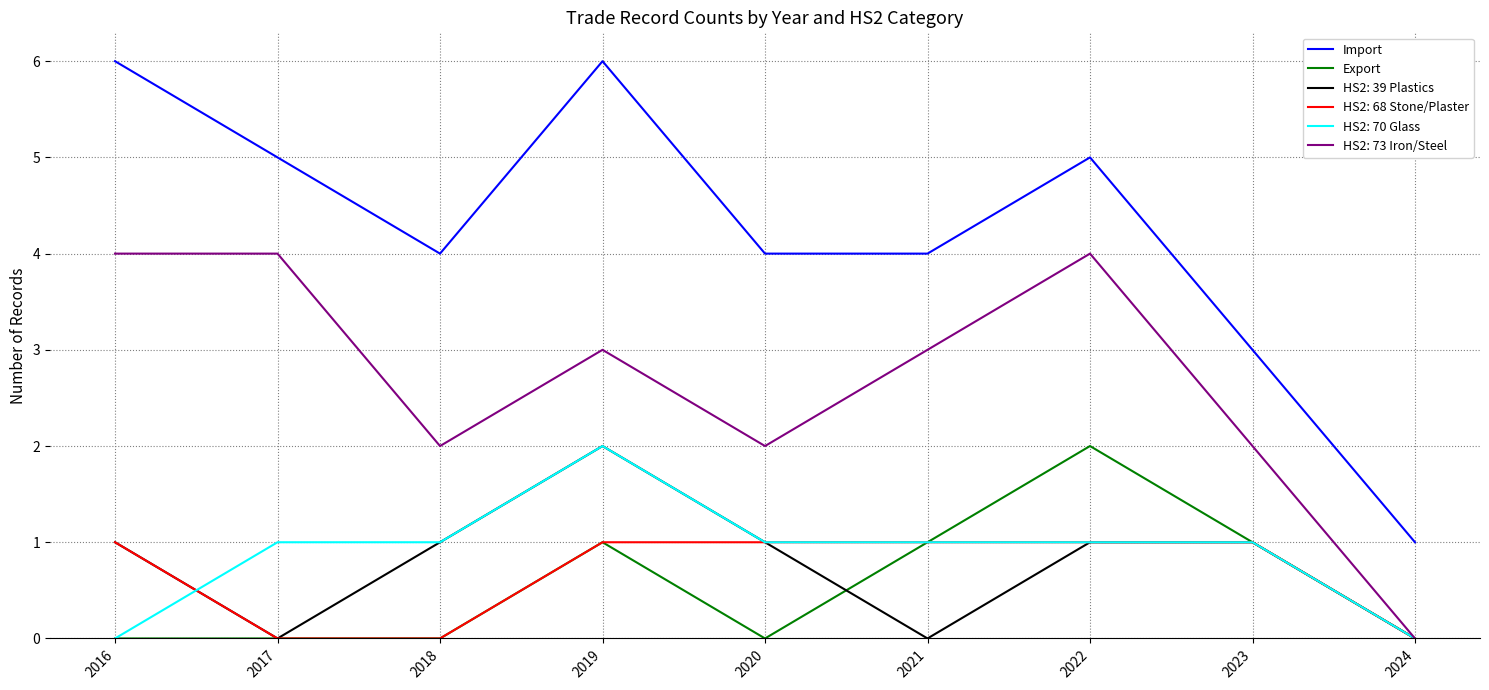

Where does the Import series first go above 4?

2016